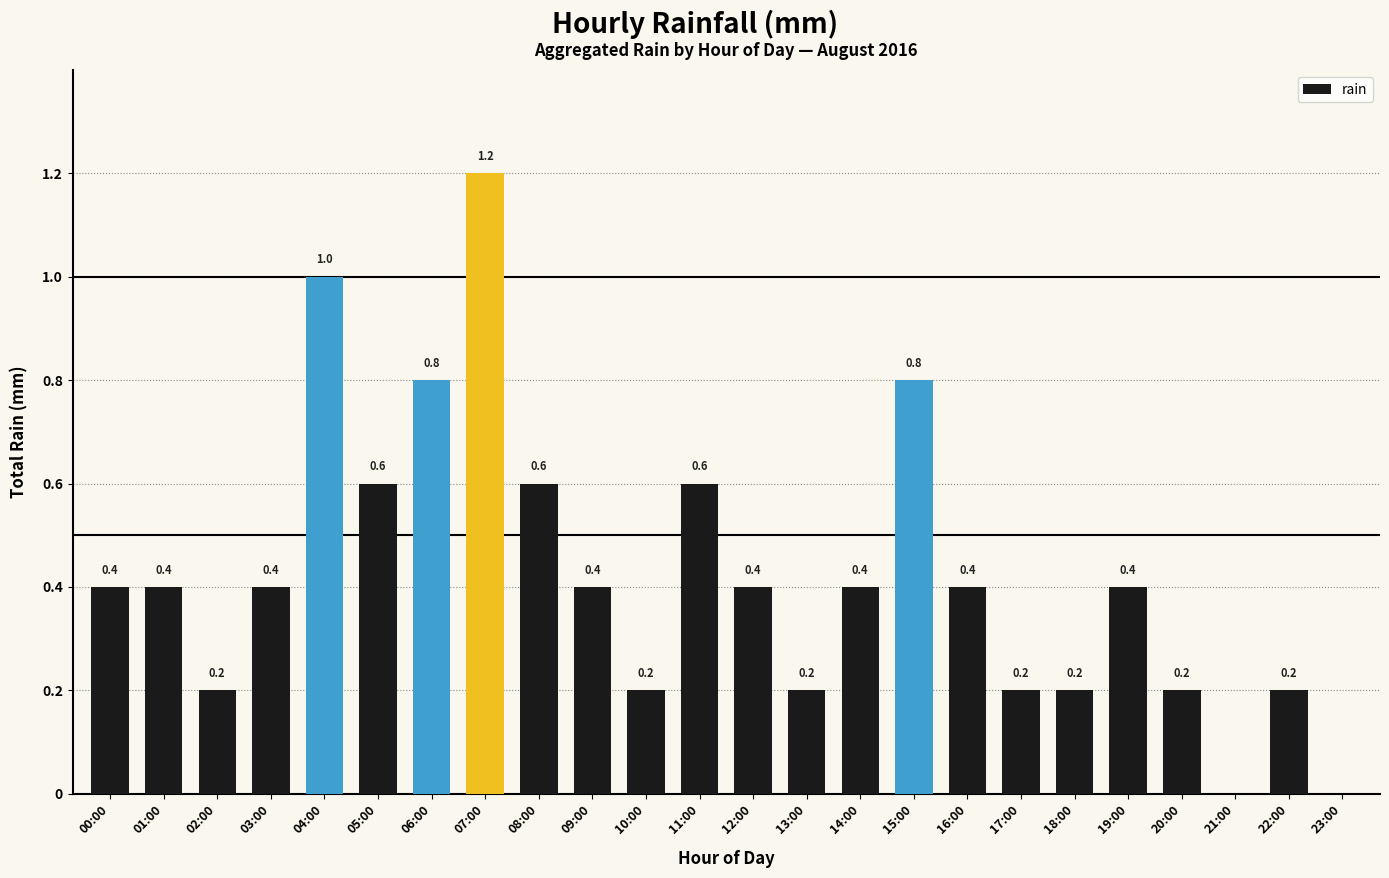

What is the change in value from 14:00 to 22:00?

-0.2